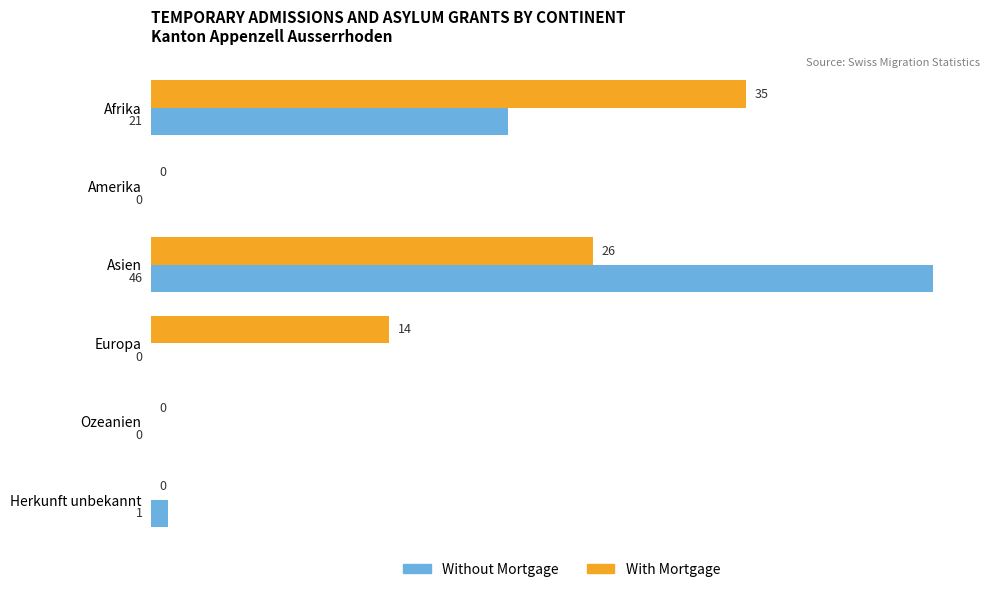

The value of Without Mortgage at Afrika is 21. True or false?

True